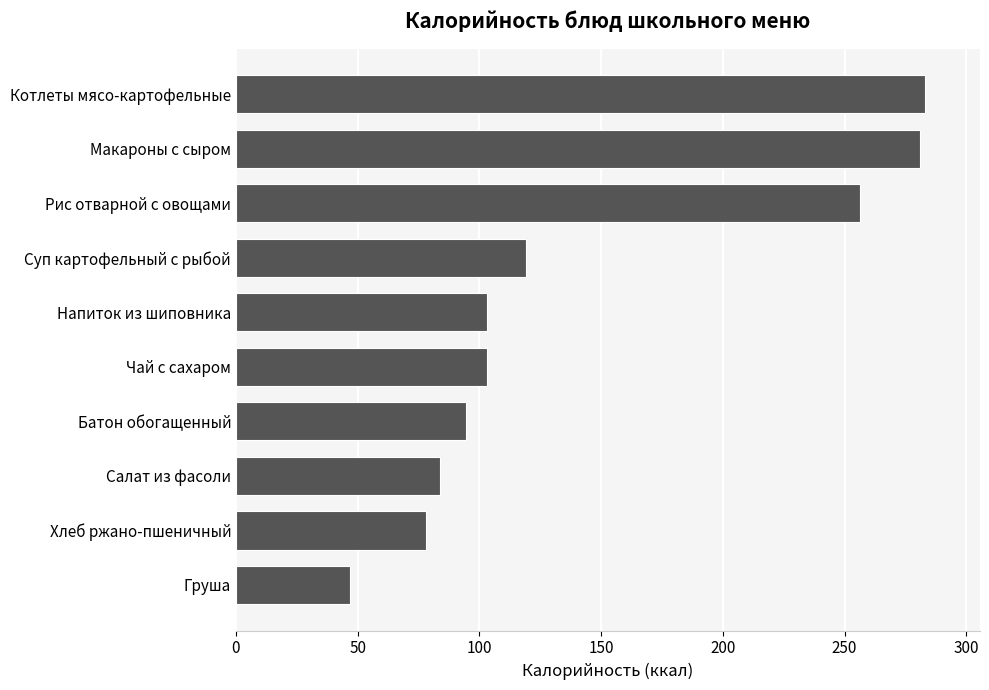

What is the sum of all values?

1449.0